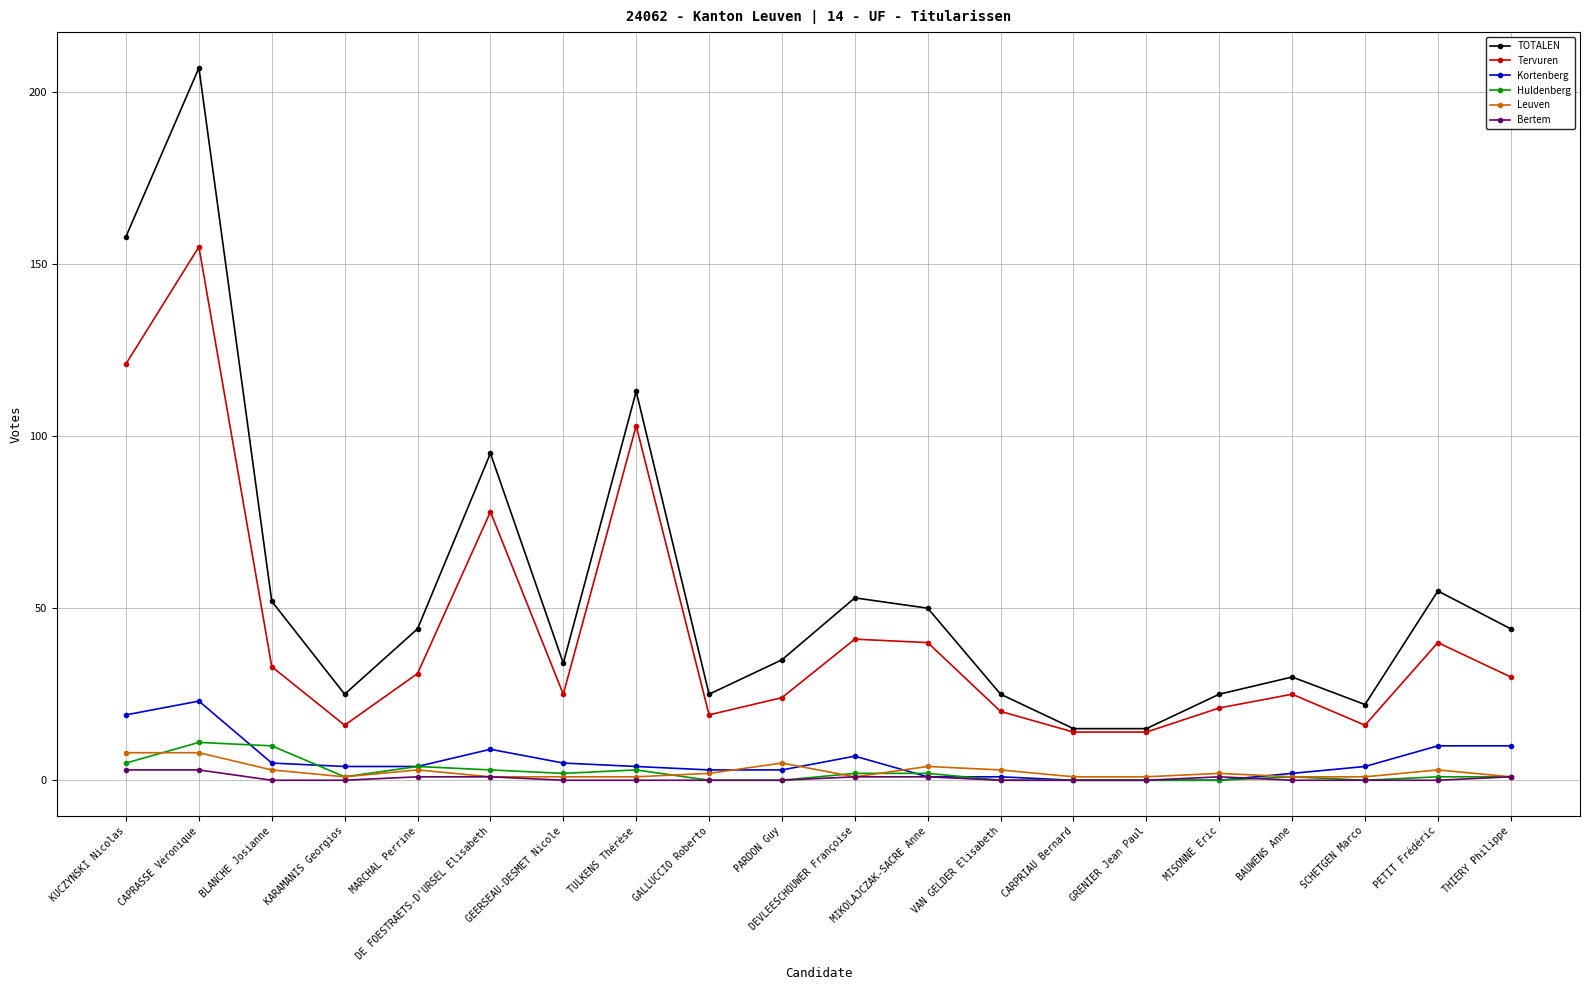

True or false: Tervuren has a value of 25 at GEERSEAU-DESMET Nicole.

True